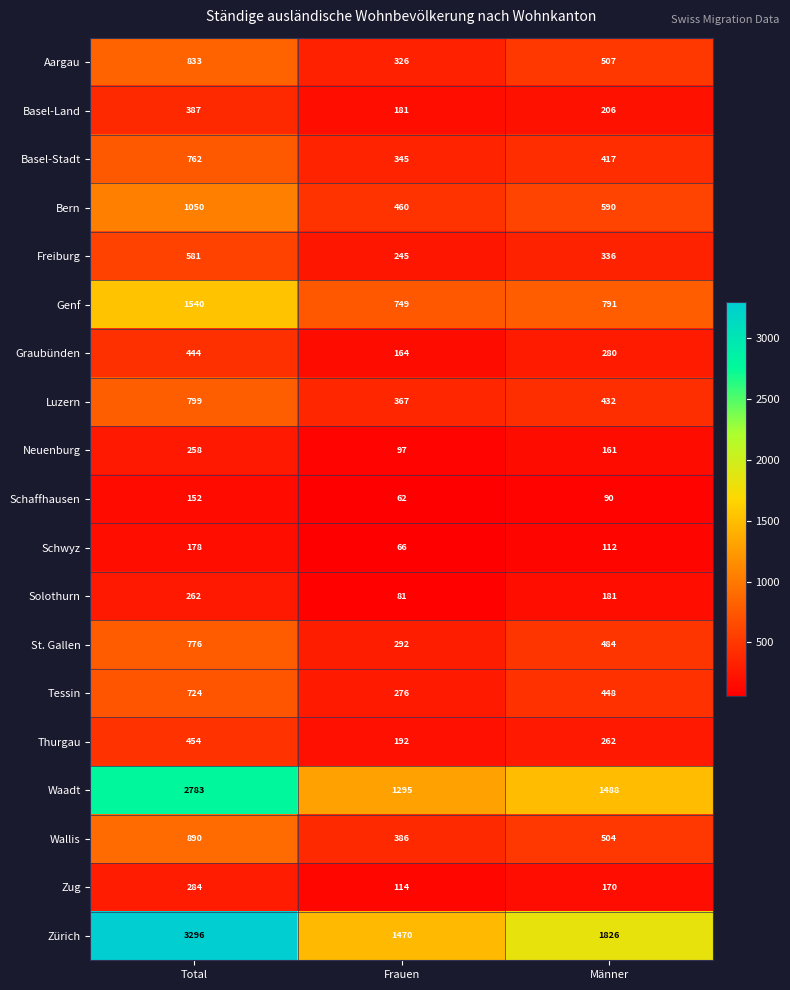

Which series has the largest range (max minus min)?

Zürich